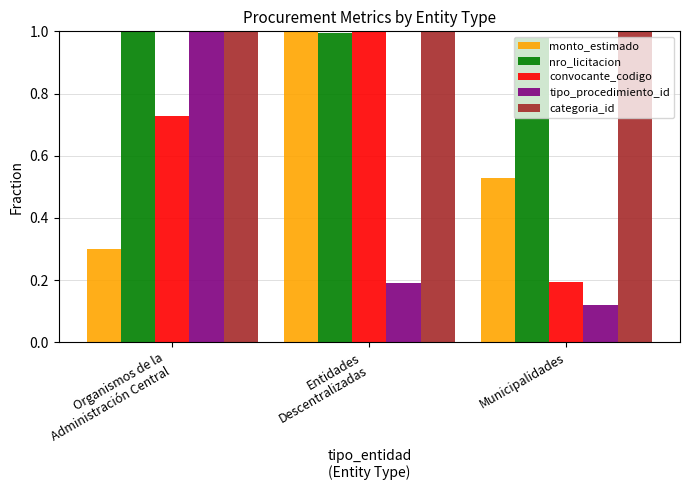

What are all the series names shown in the legend?

monto_estimado, nro_licitacion, convocante_codigo, tipo_procedimiento_id, categoria_id